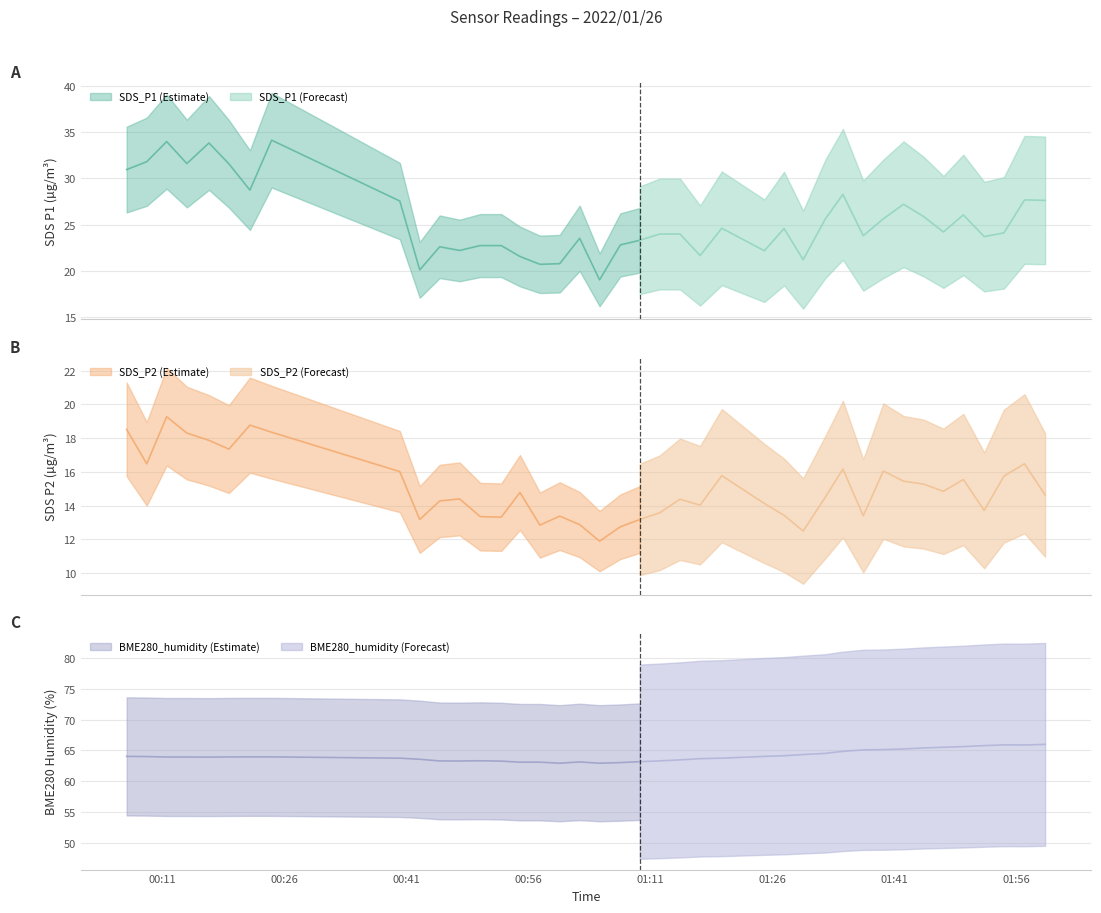

What position from the right is 2022/01/26 00:45:05?

30